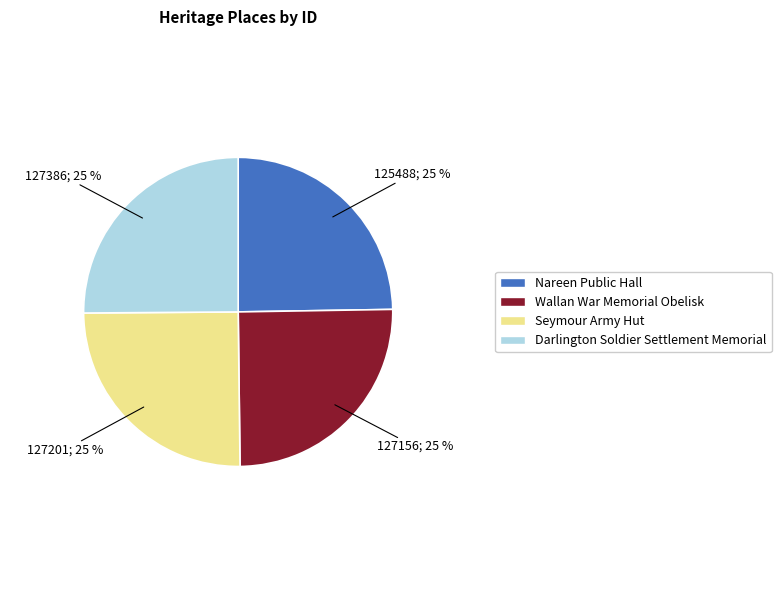

Approximately how many times larger is the value at Seymour Army Hut compared to Darlington Soldier Settlement Memorial?

1.0